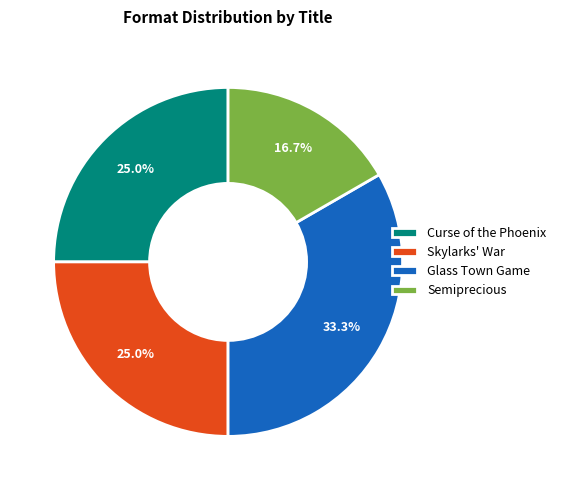

Is the sum of Glass Town Game and Curse of the Phoenix greater than half?

Yes